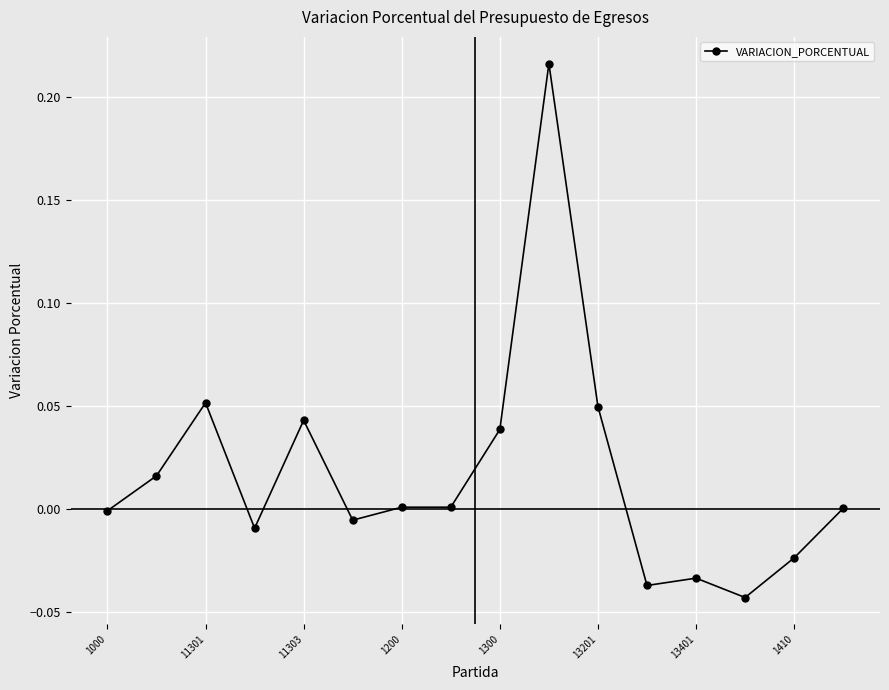

True or false: the data has more than 2 interior local peaks.

True